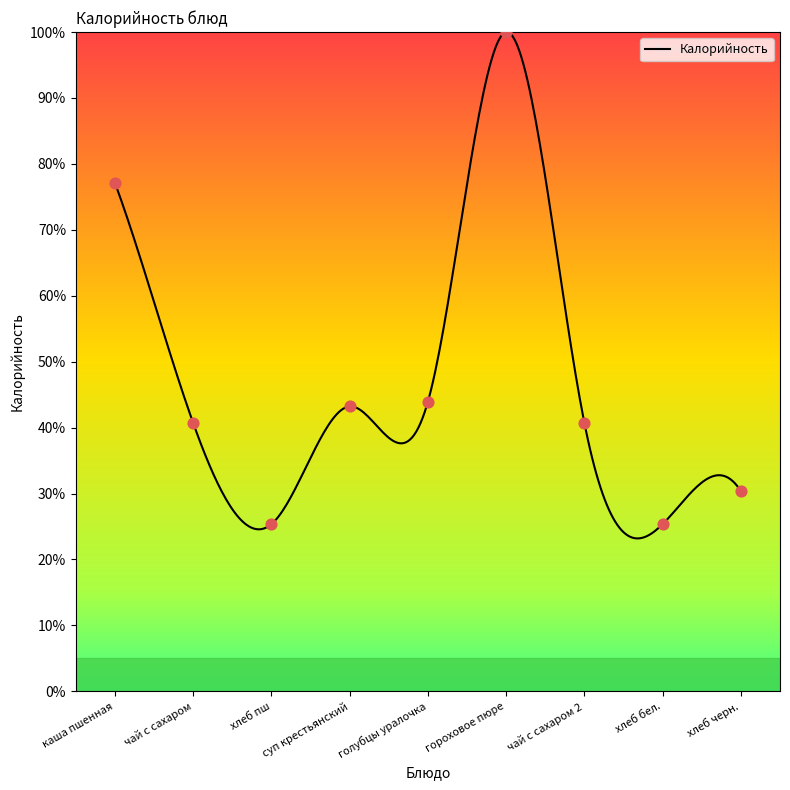

Between голубцы уралочка and хлеб черн., which is larger?

голубцы уралочка